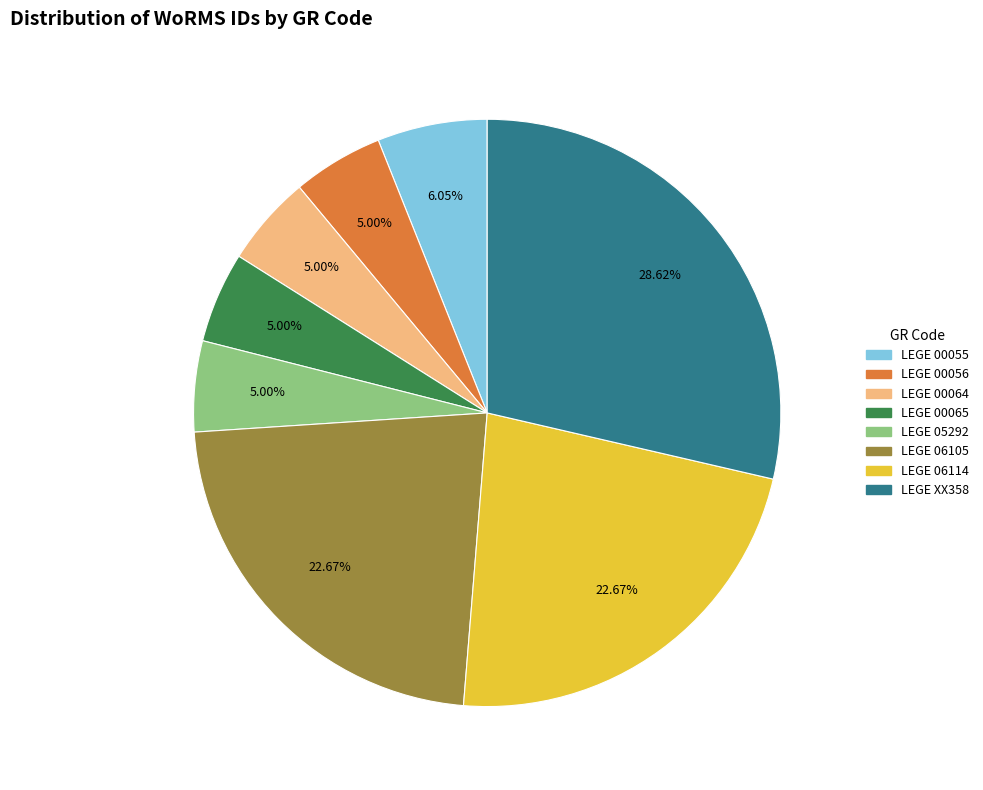

Count the number of slices in the pie.

8